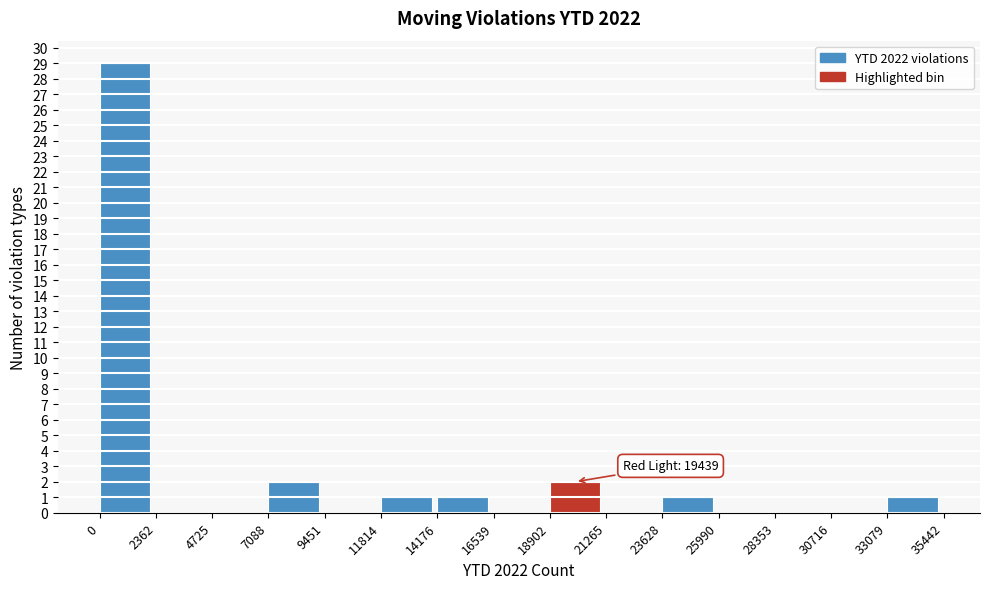

Which range on the x-axis has the tallest bar?

0 to 2362